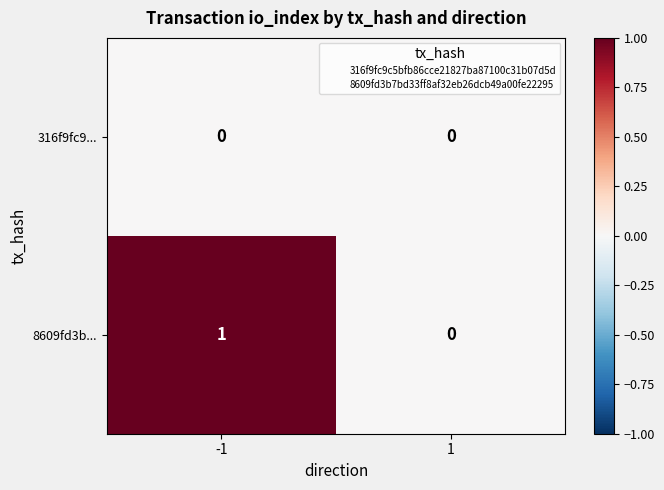

What is the greatest value displayed?

1